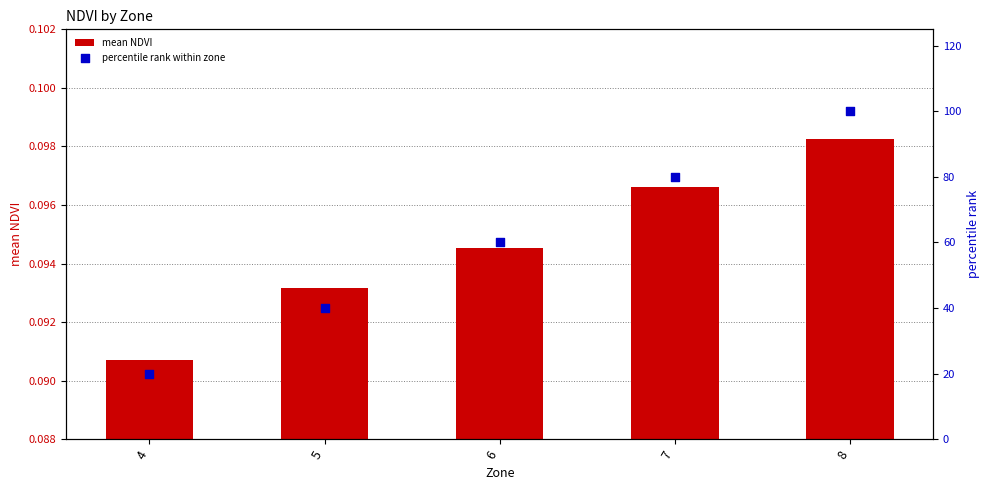

What are all the series names shown in the legend?

mean NDVI, percentile rank within zone